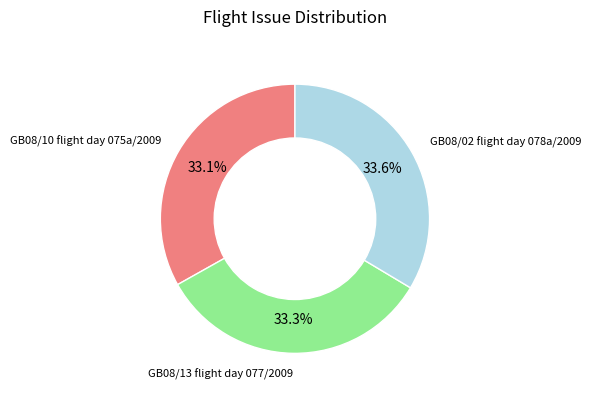

Does any single category account for the majority?

No